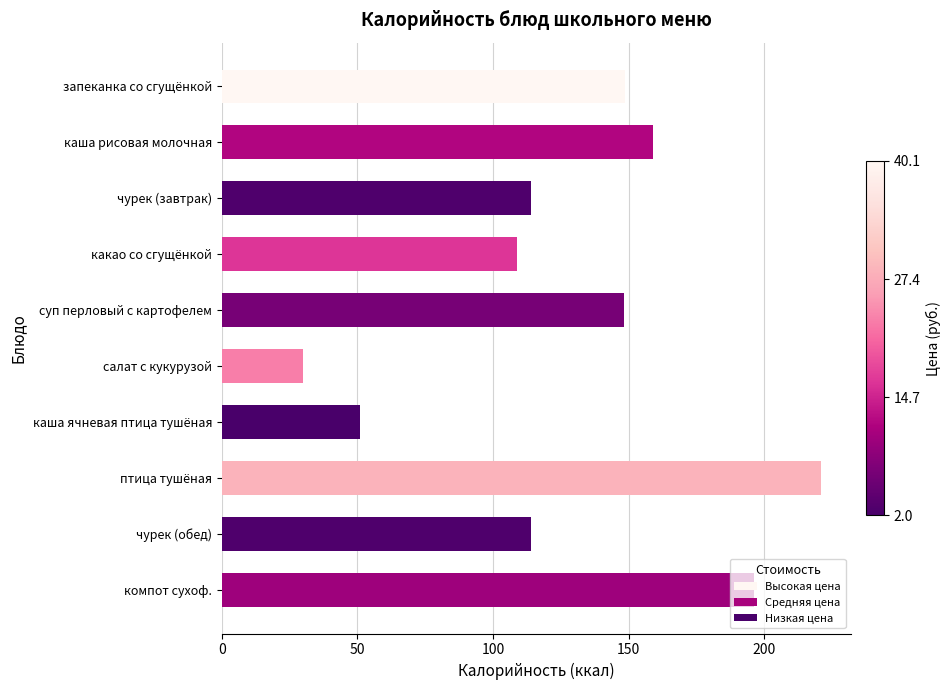

How many categories are shown in the chart?

10